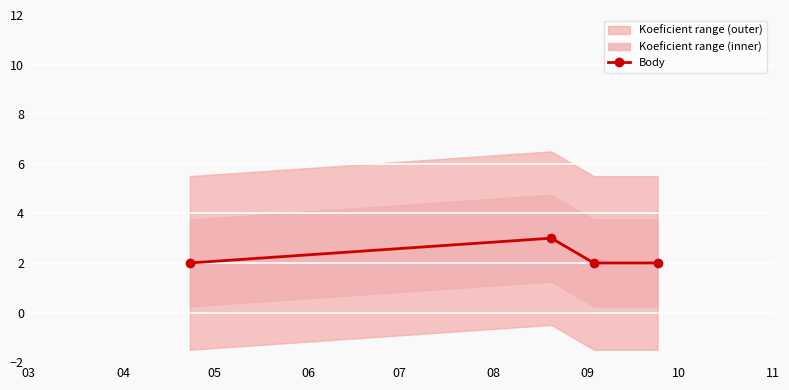

In Body, how many points are higher than both neighbors (excluding endpoints)?

1